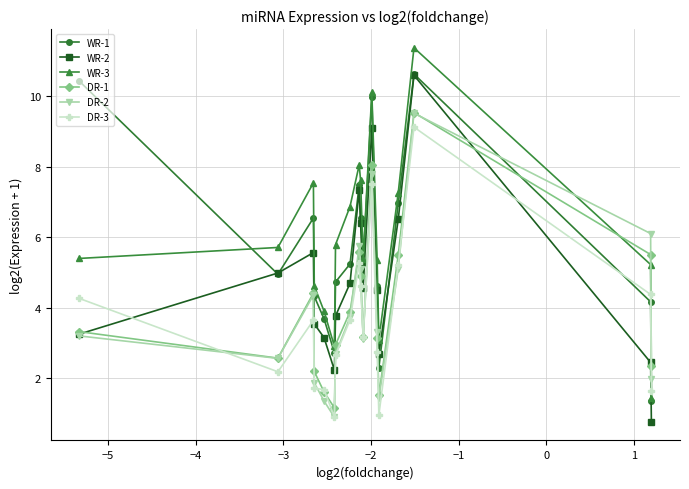

How many distinct data groups are displayed?

6